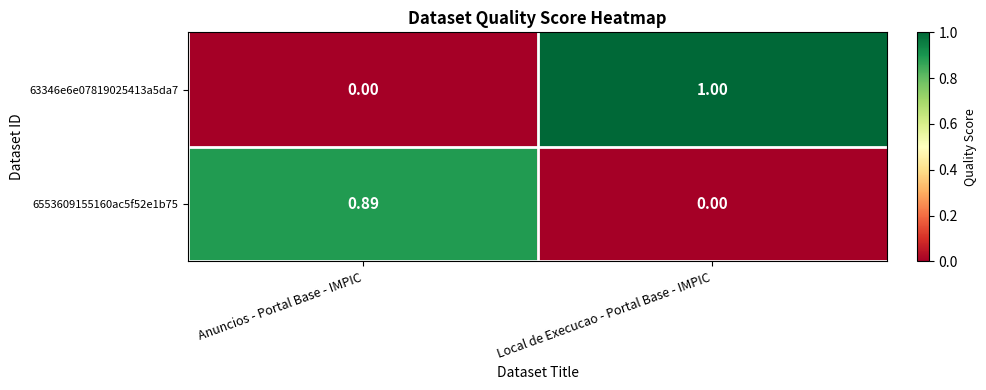

Count the number of categories in the chart.

2